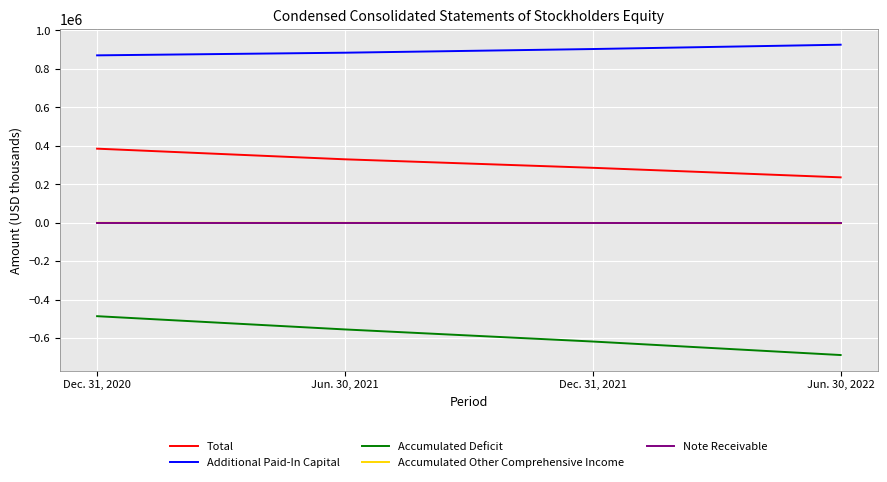

True or false: Accumulated Other Comprehensive Income and Total intersect in this chart.

False